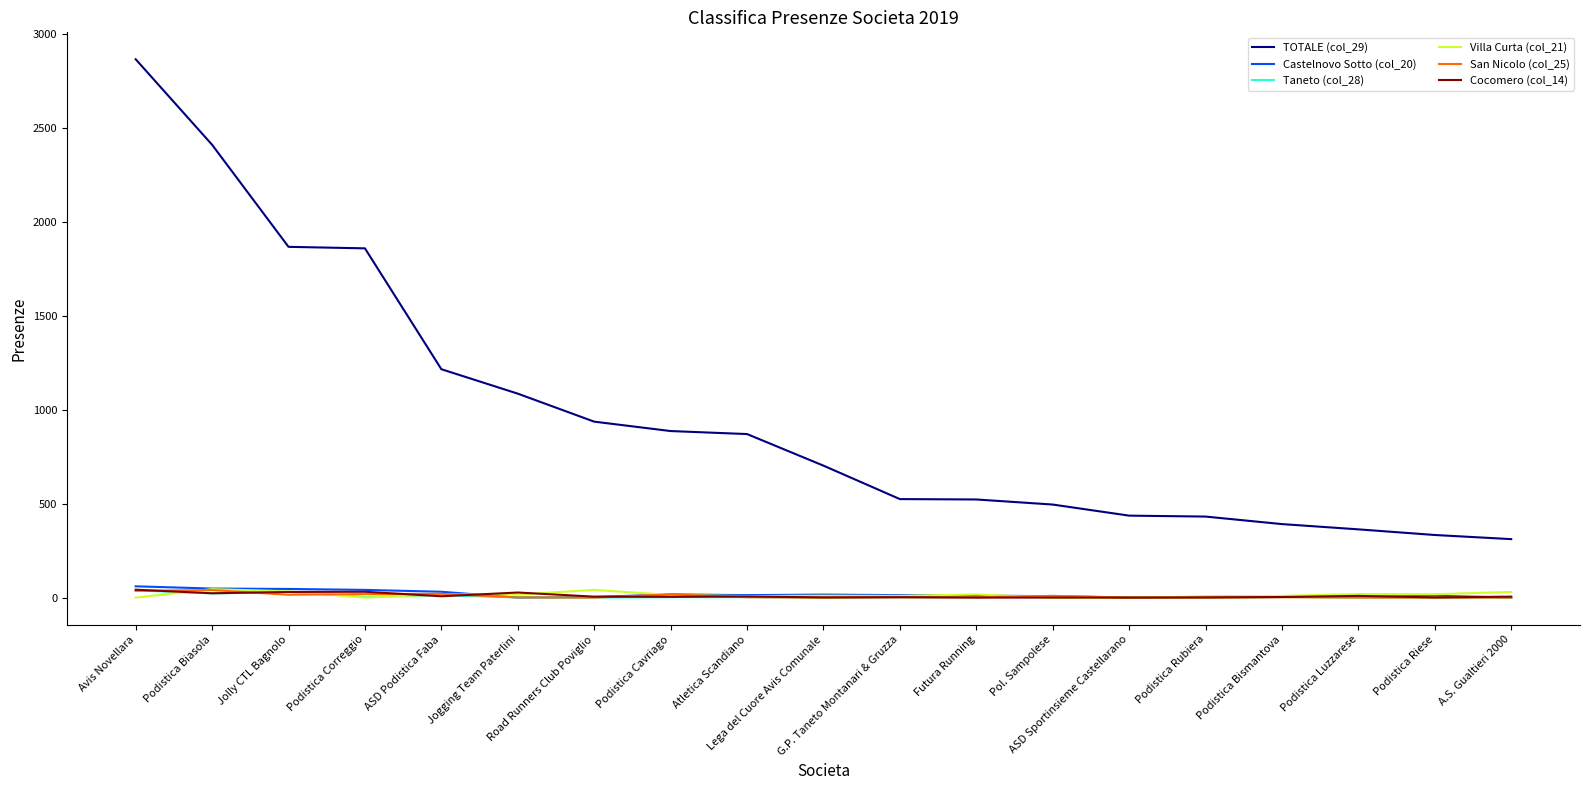

At which category is the sum across all series the highest?

Avis Novellara